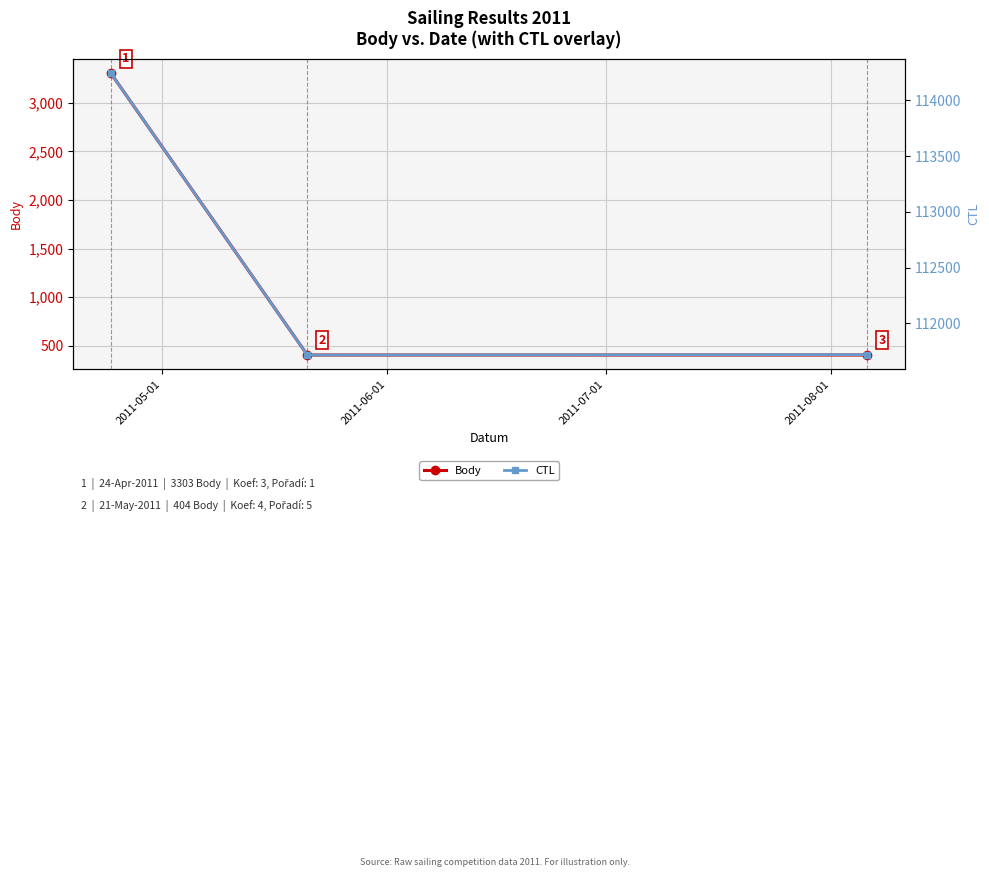

Which series has the largest total across all categories?

CTL